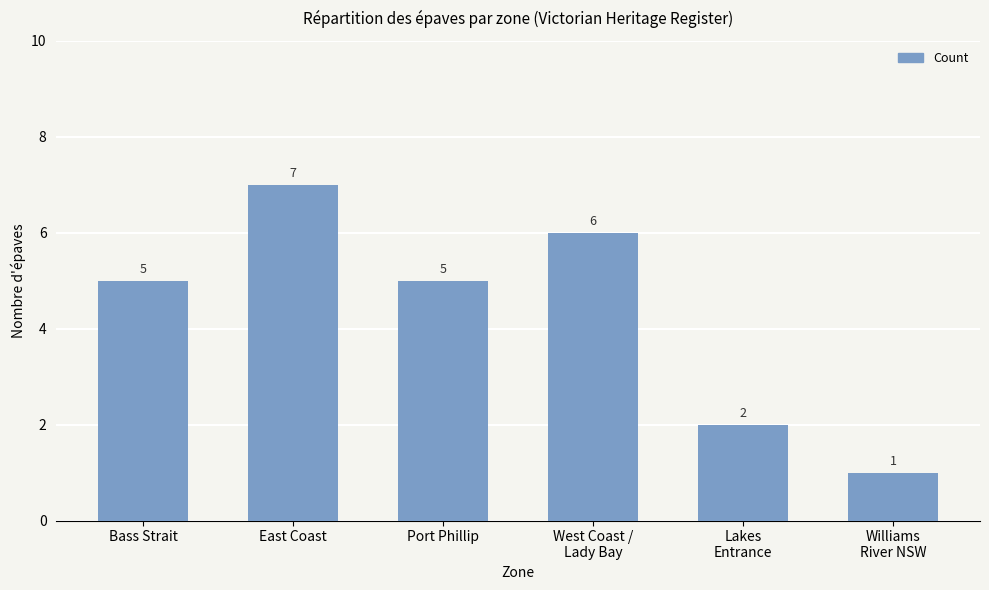

What is the label of the 6th bar from the right?

Bass Strait